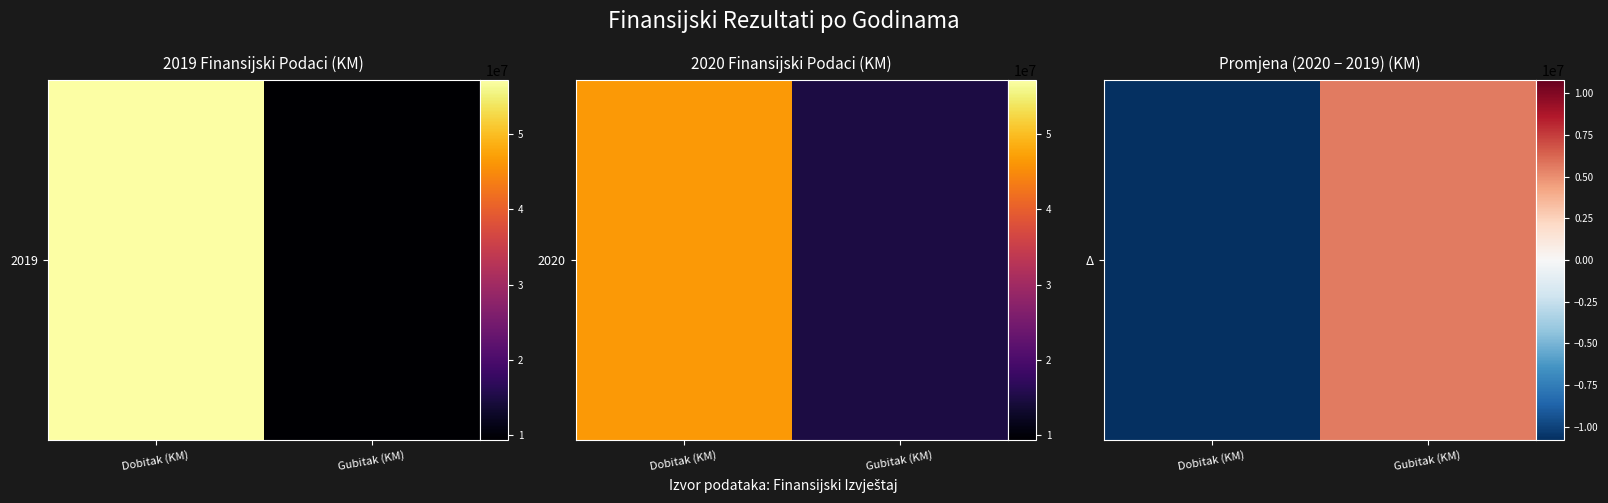

Rank the categories by value from lowest to highest.

Dobitak (KM), Gubitak (KM)